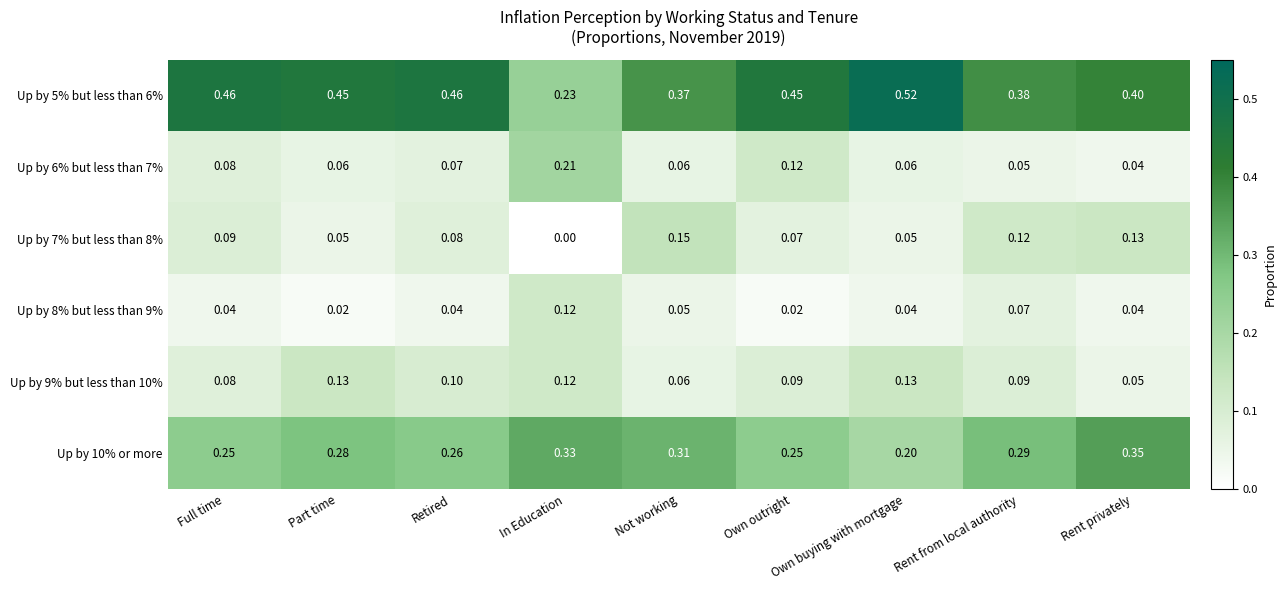

Is the value of Up by 6% but less than 7% at In Education greater than the value of Up by 8% but less than 9% at Full time?

Yes